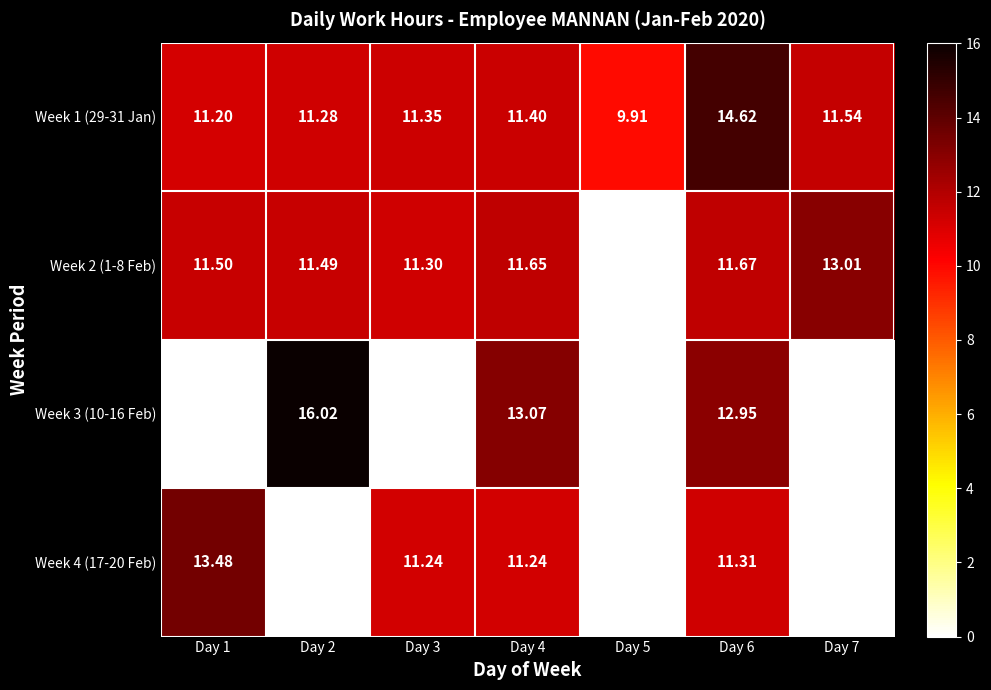

Is the value of Week 3 (10-16 Feb) at Day 4 greater than the value of Week 2 (1-8 Feb) at Day 2?

Yes